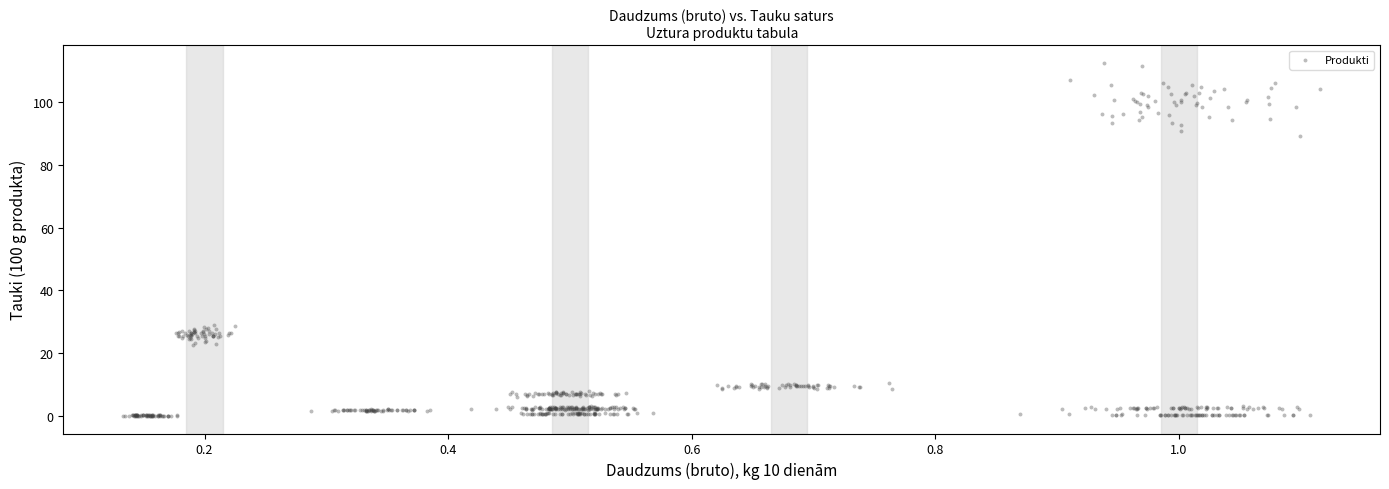

What is the range of X values (max minus min)?

1.0